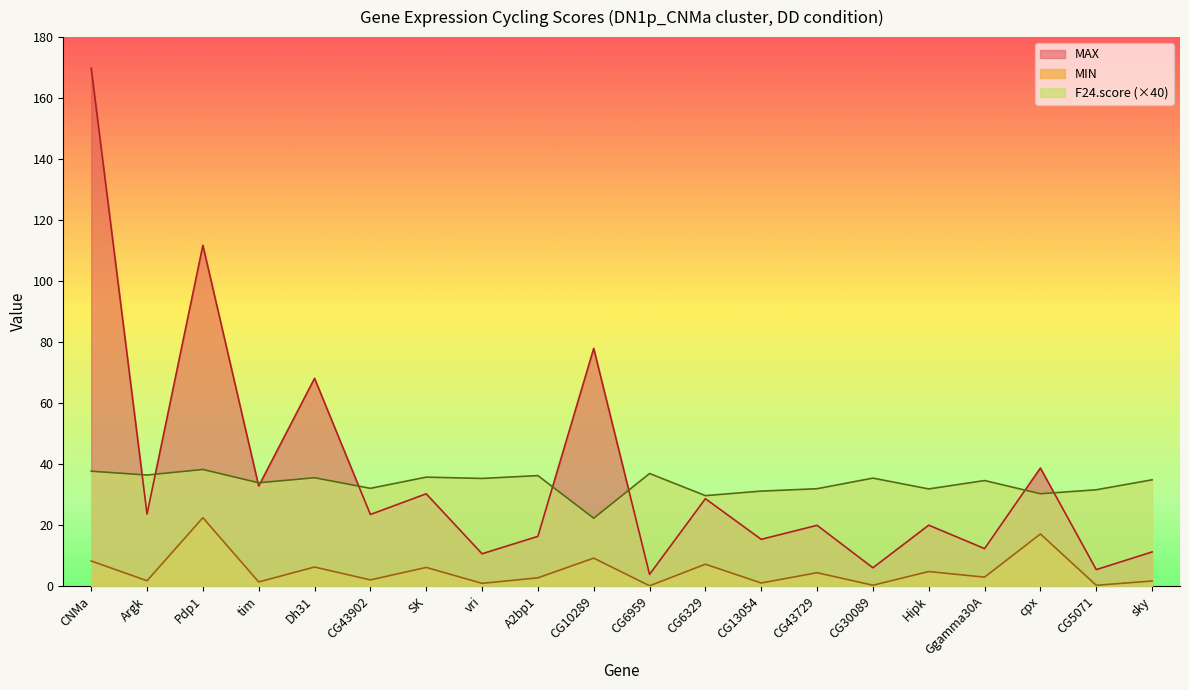

Does the chart display data point markers on the line(s)?

No